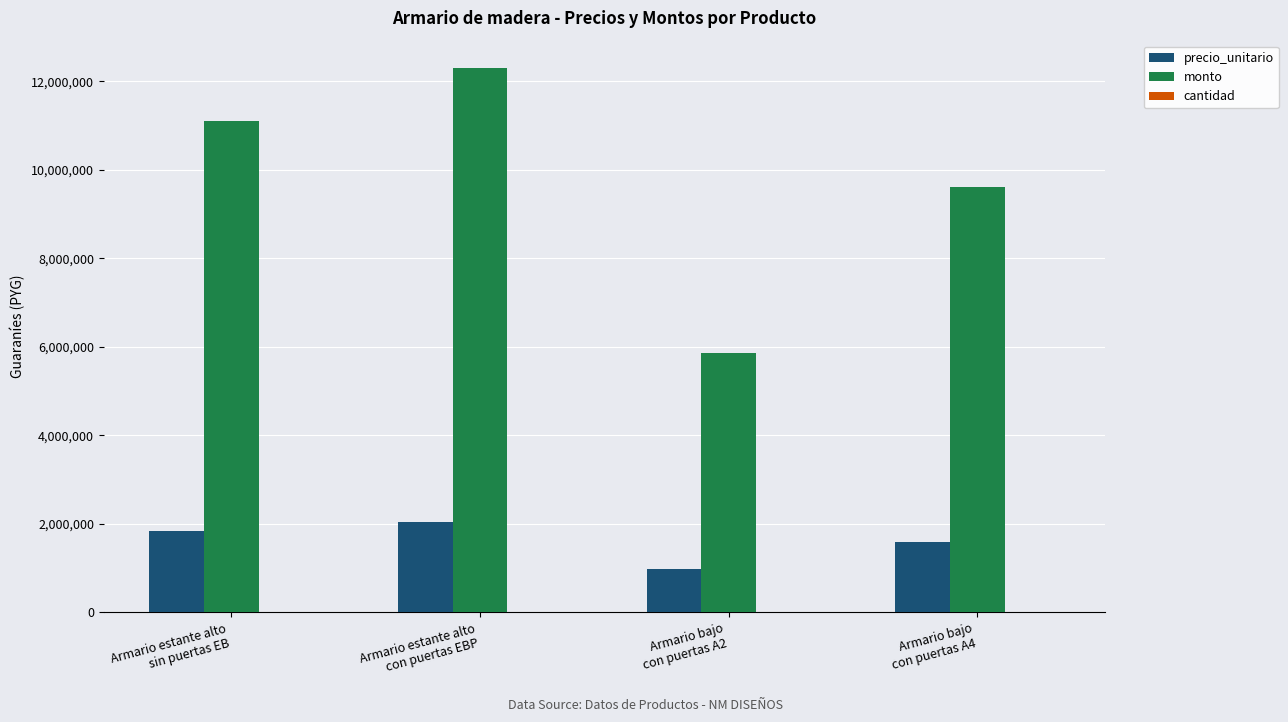

What is the sum of all precio_unitario values?

6475000